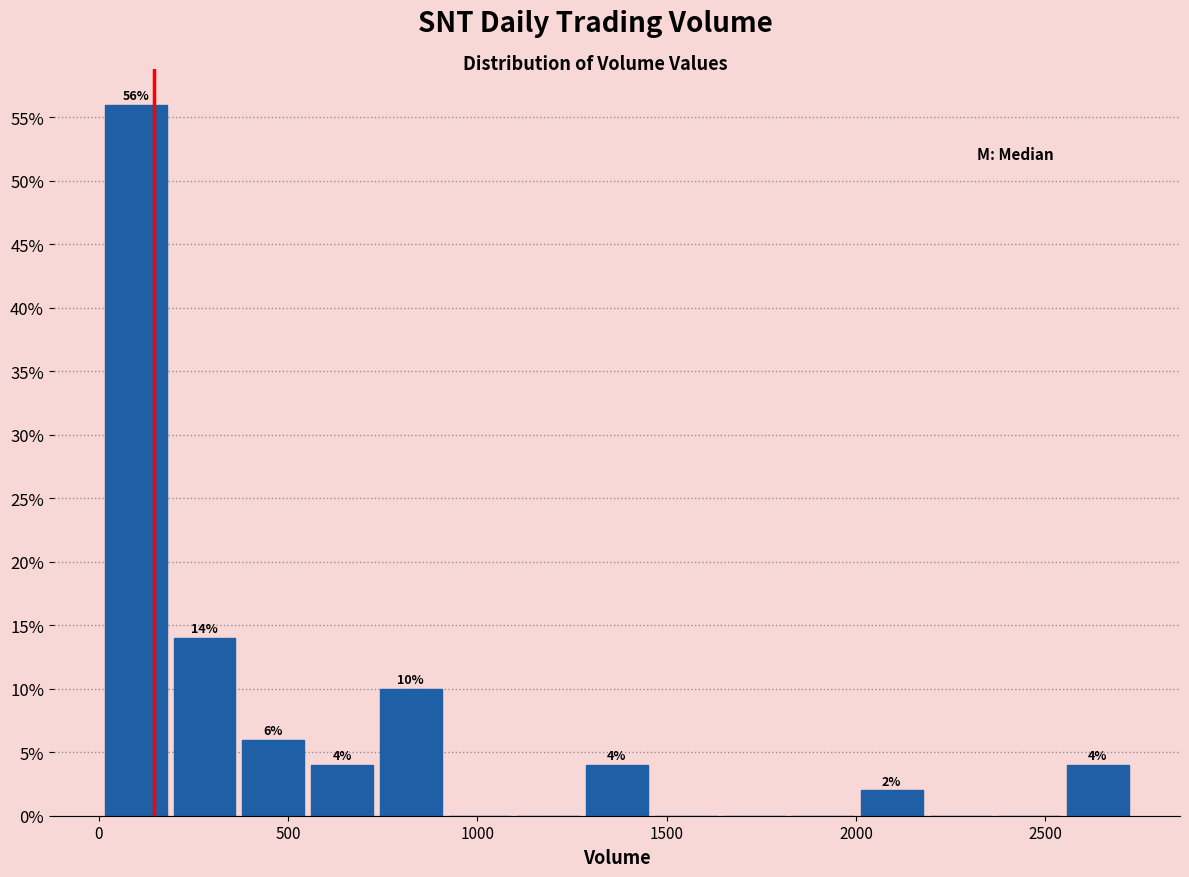

Around what value on the x-axis is the tallest bar? Give the approximate position of its centre, as read against the axis.

100